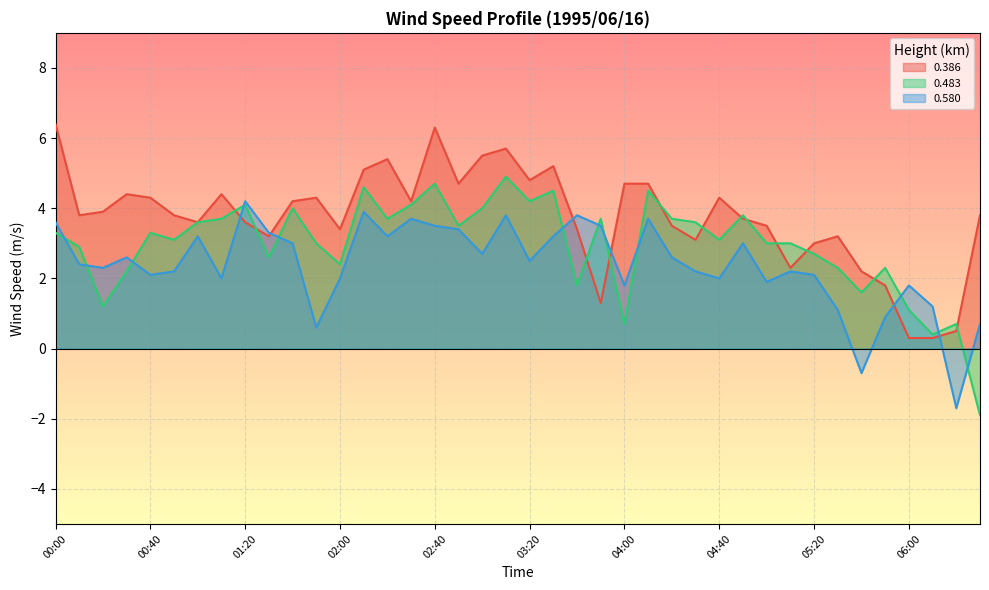

What is the approximate value of 0.386 at 01:00?

3.6